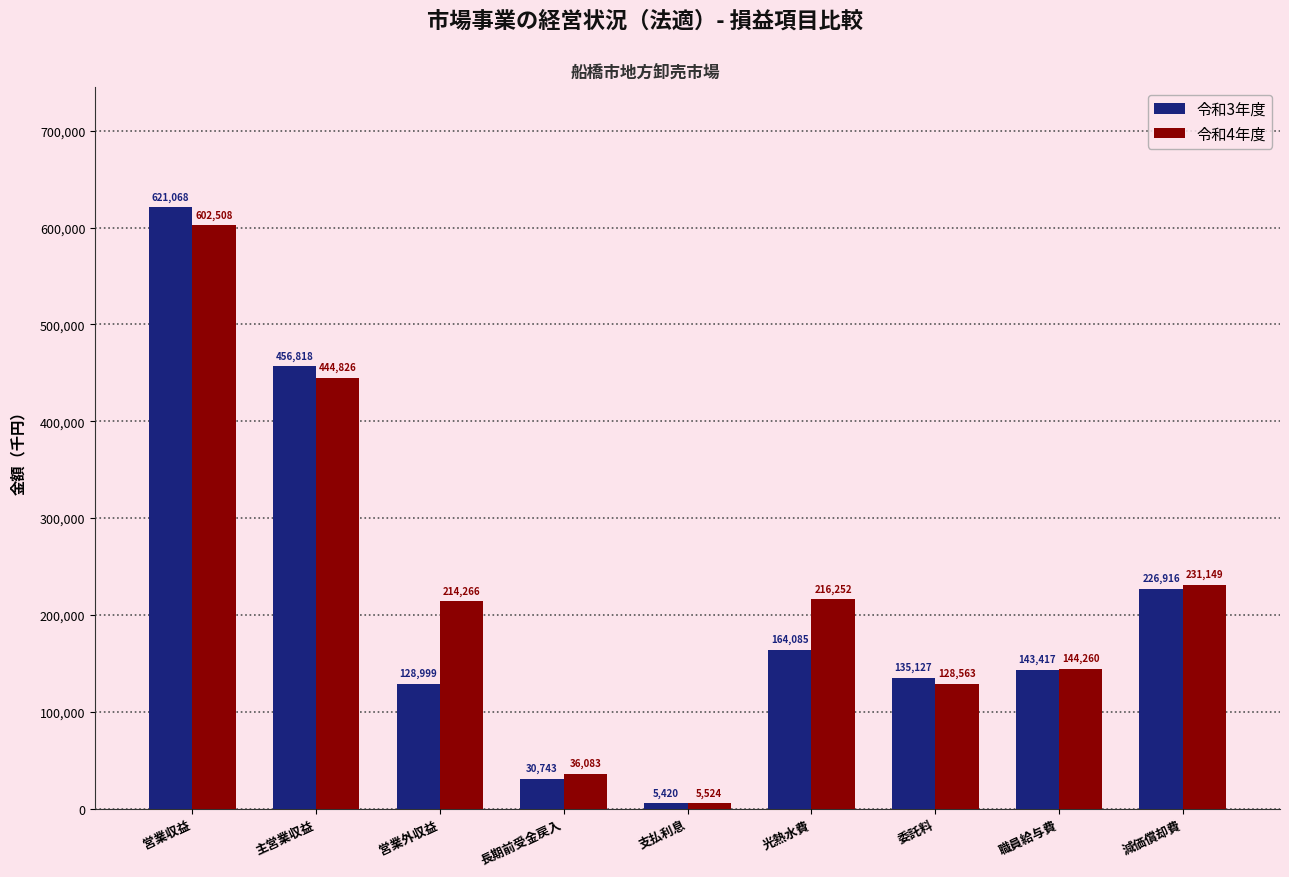

At which category is the sum across all series the highest?

営業収益